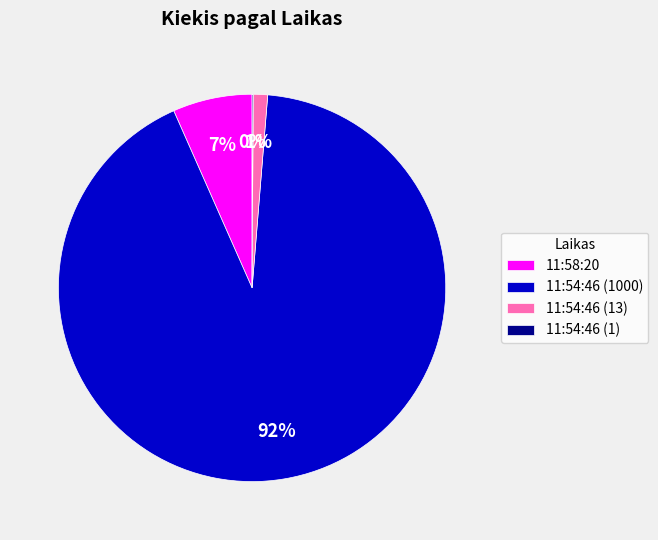

Between 11:58:20 and 11:54:46 (1000), which is larger?

11:54:46 (1000)